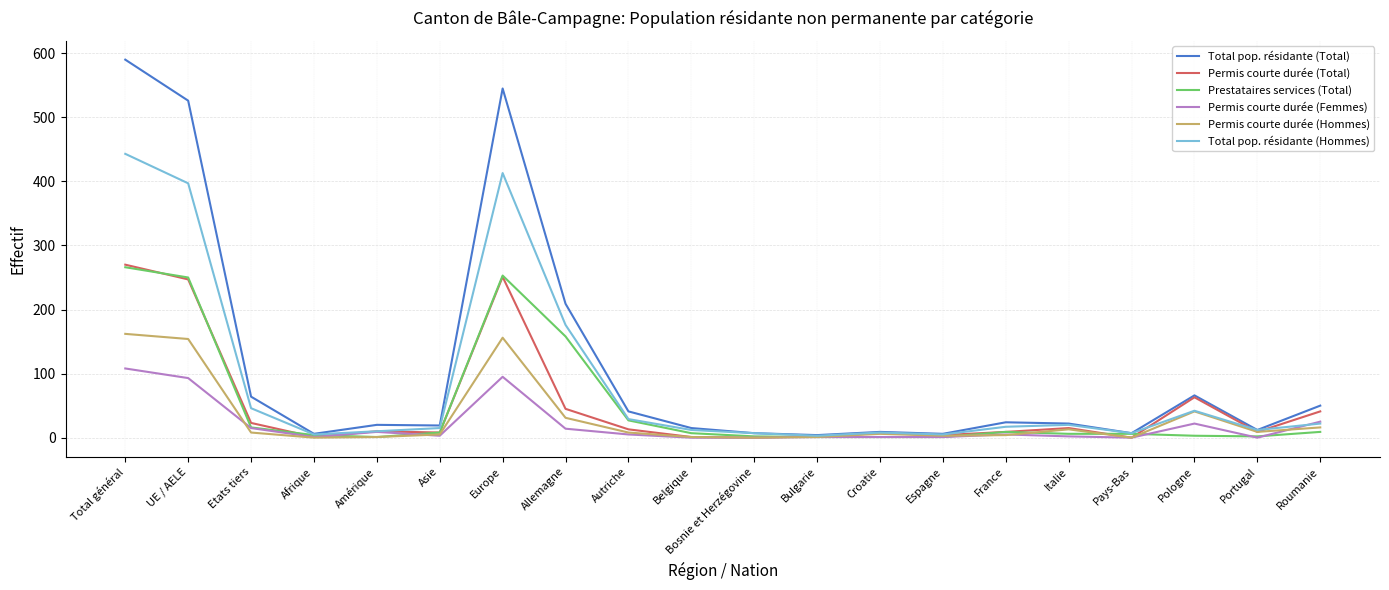

What position from the left is Pologne?

18